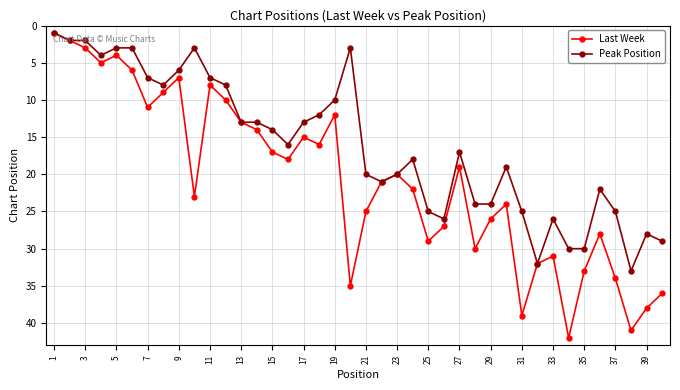

What is the average value of the Peak Position series?

16